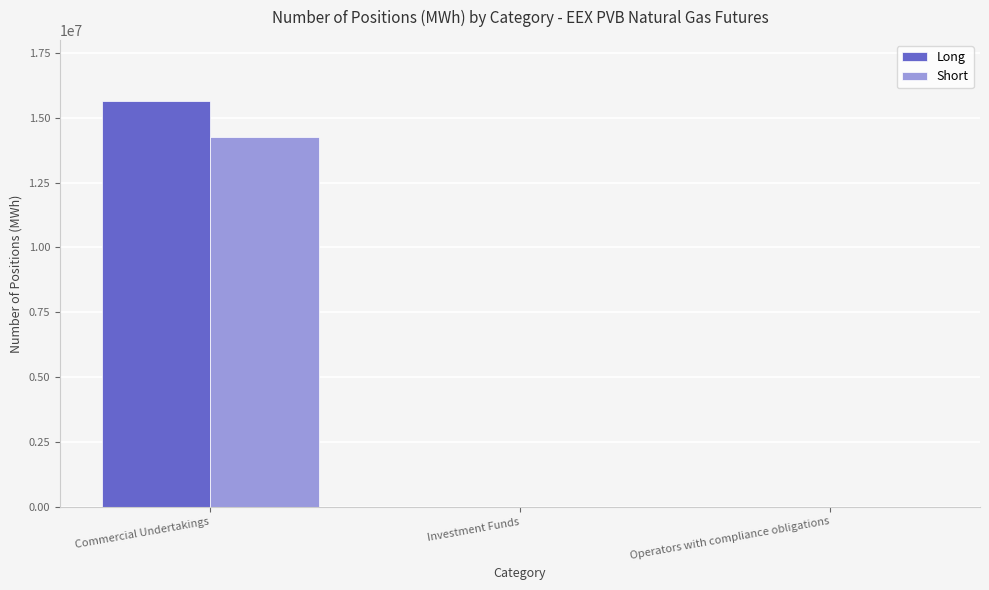

What is the sum of all Long values?

15656199